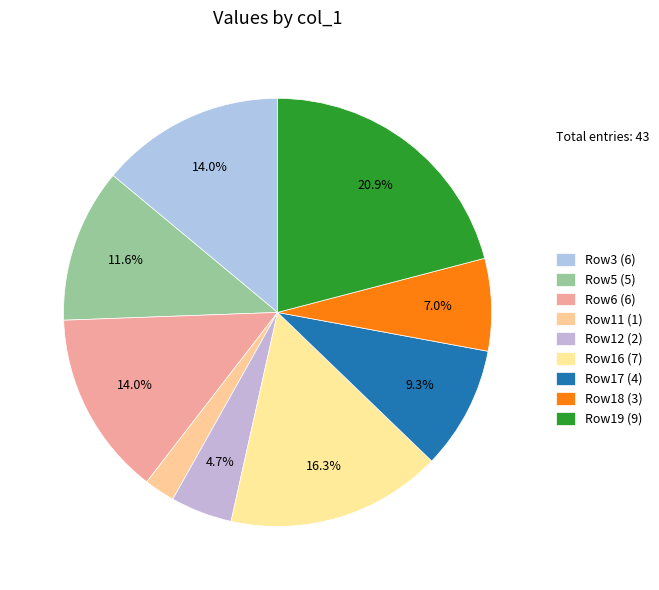

Is there any slice that represents more than half of the pie?

No